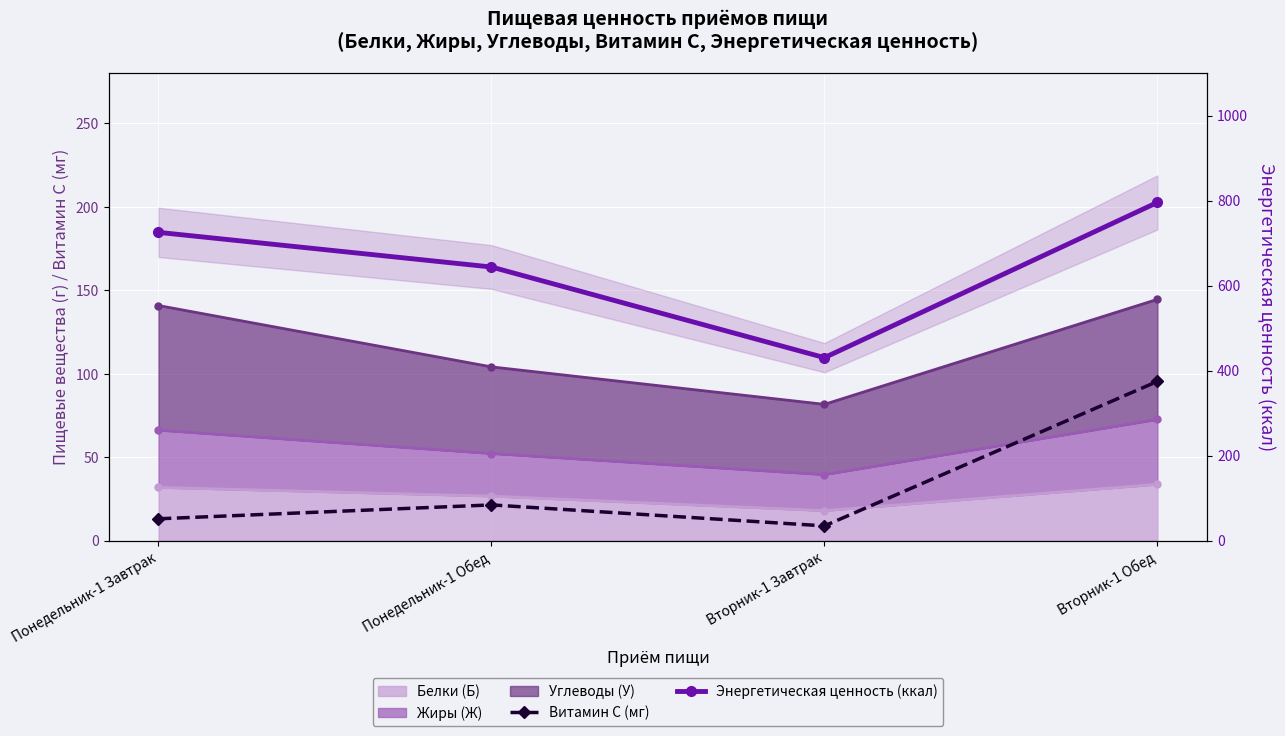

What is the total value across all series at Вторник-1 Завтрак?

439.2